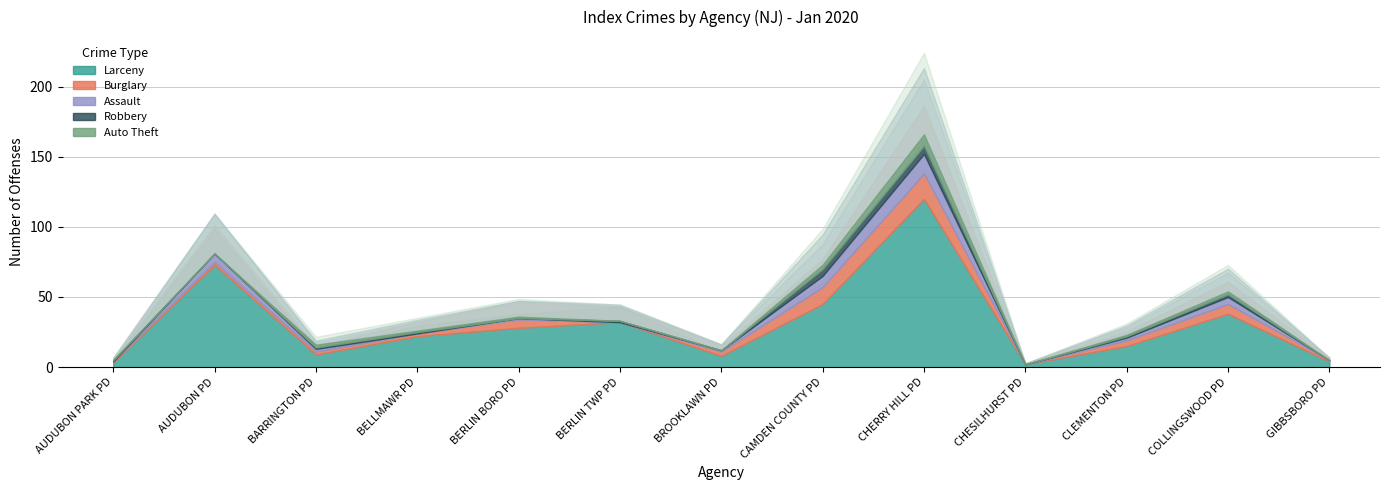

What is the label of the 7th point from the right?

BROOKLAWN PD